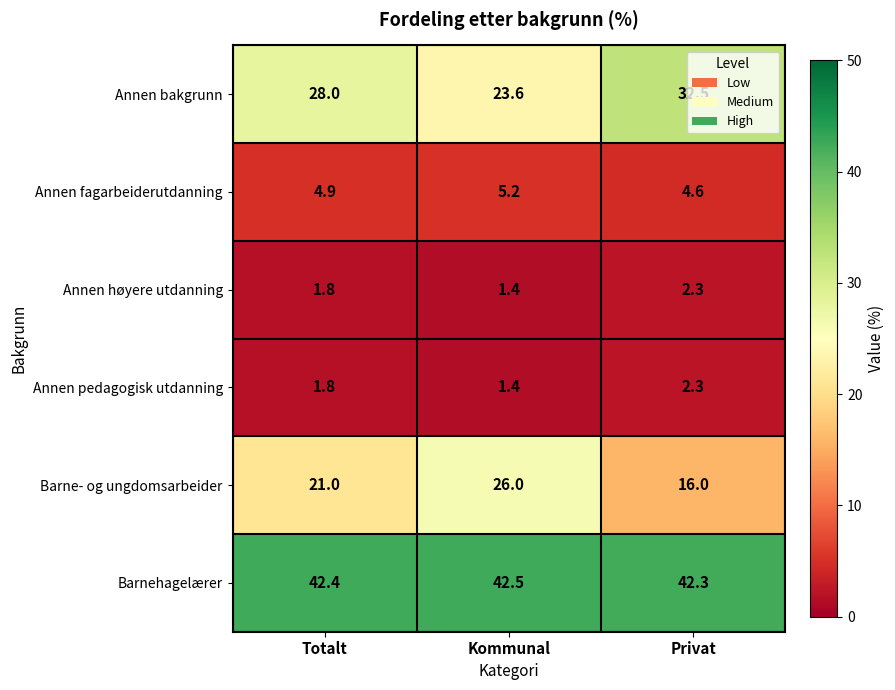

The value of Barnehagelærer at Kommunal is 42.5. True or false?

True